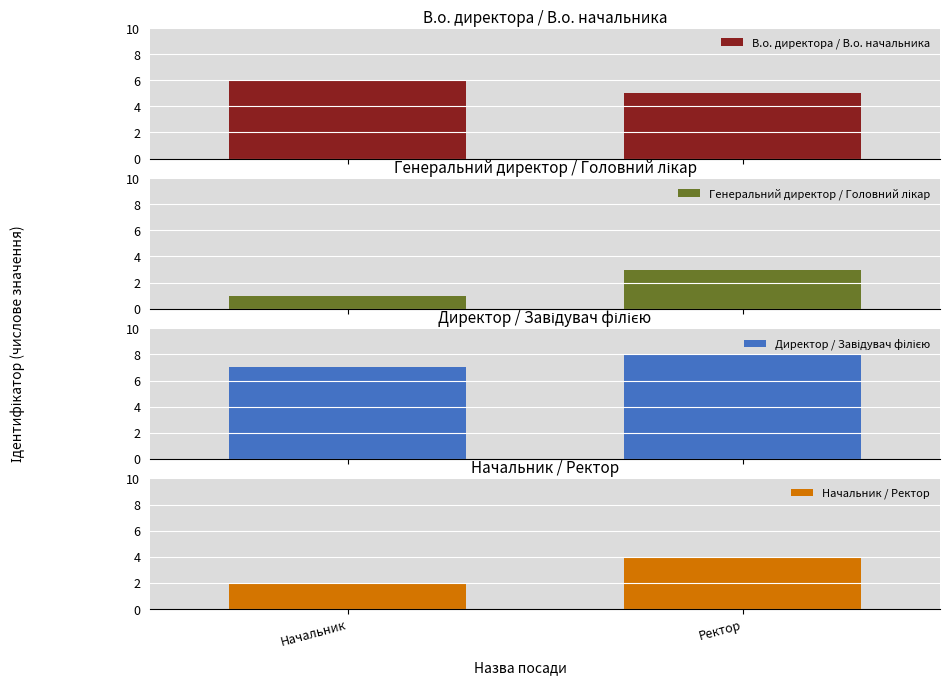

Rank the series at Ректор from lowest to highest value.

Генеральний директор / Головний лікар, Начальник / Ректор, В.о. директора / В.о. начальника, Директор / Завідувач філією